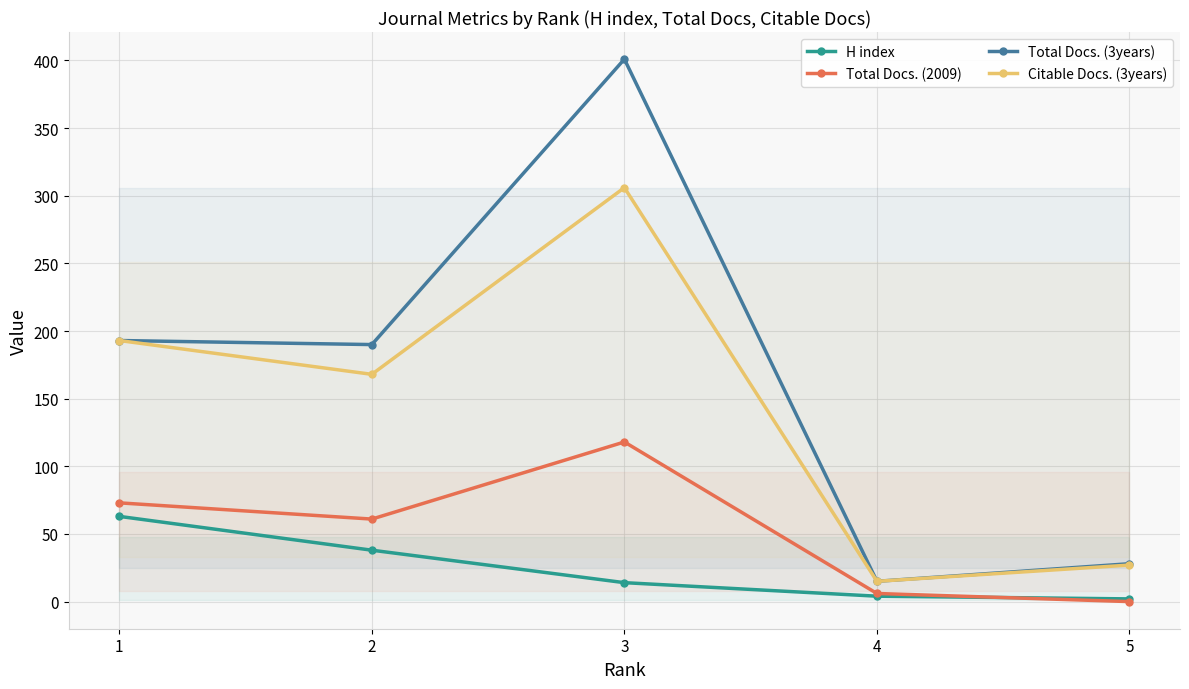

True or false: H index has a value of 38 at 2.

True